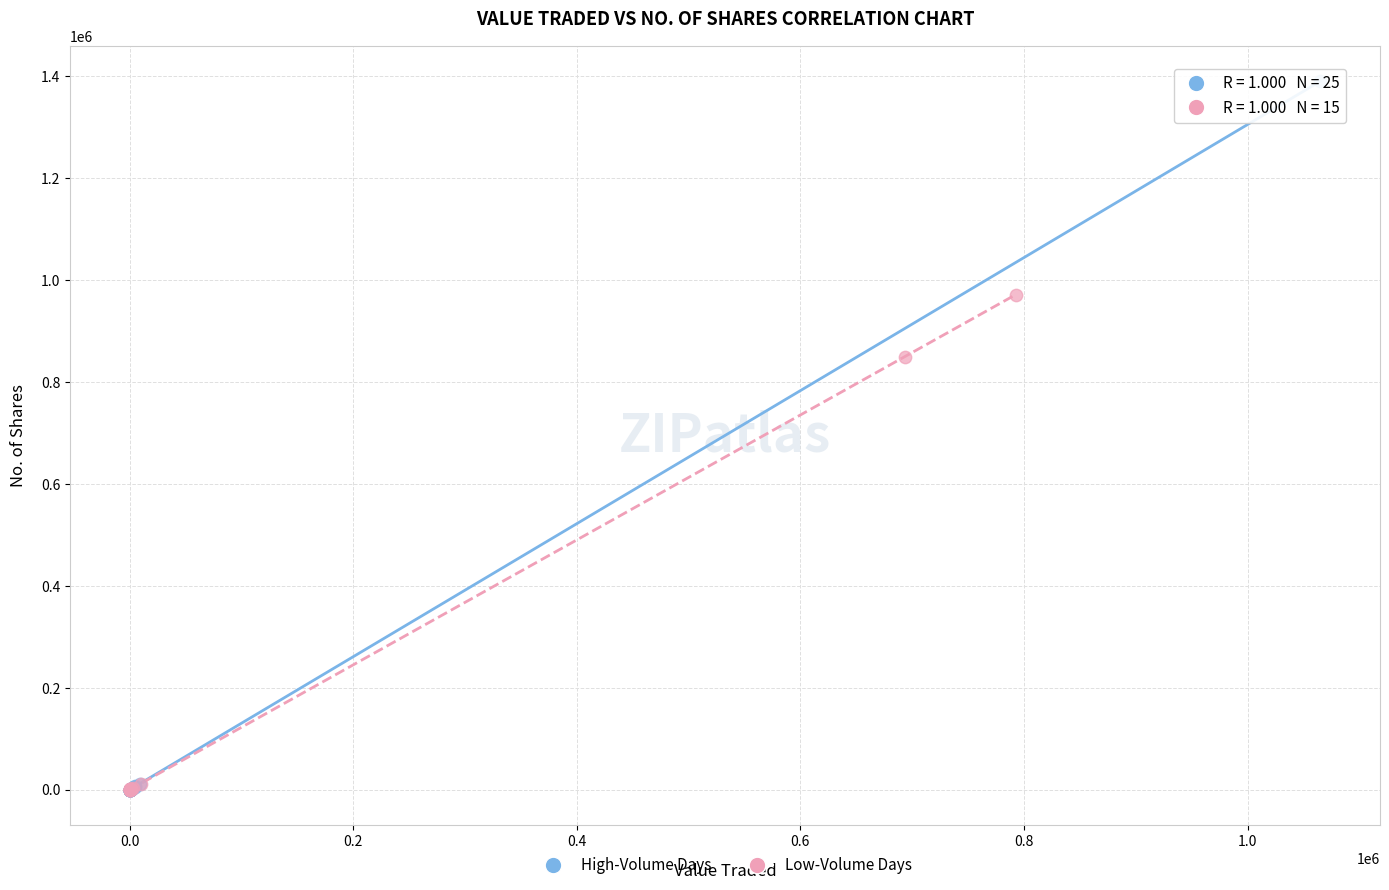

Which series has the widest spread of Y values?

High-Volume Days